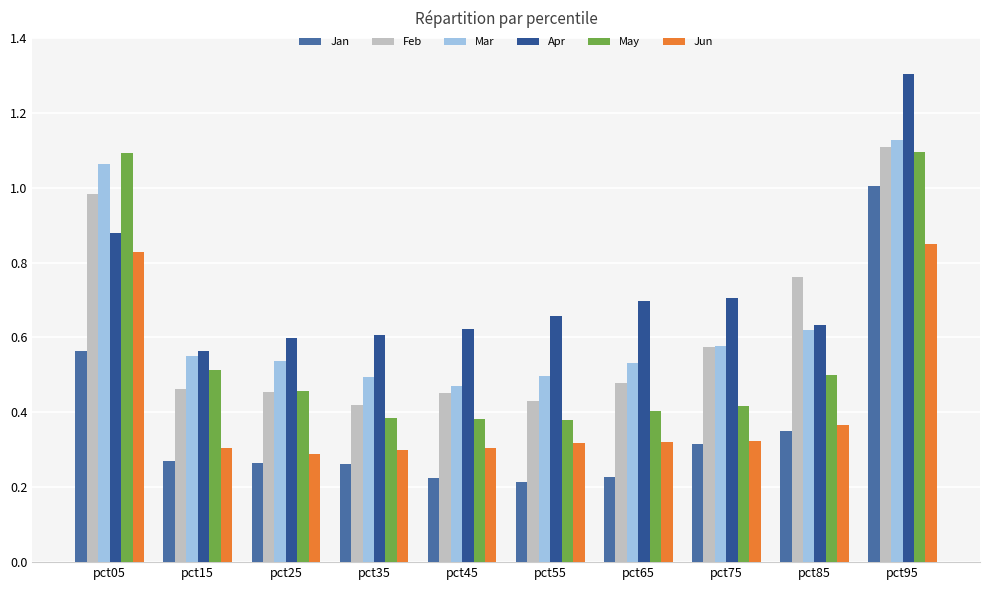

Which category has the highest value across all series?

pct95